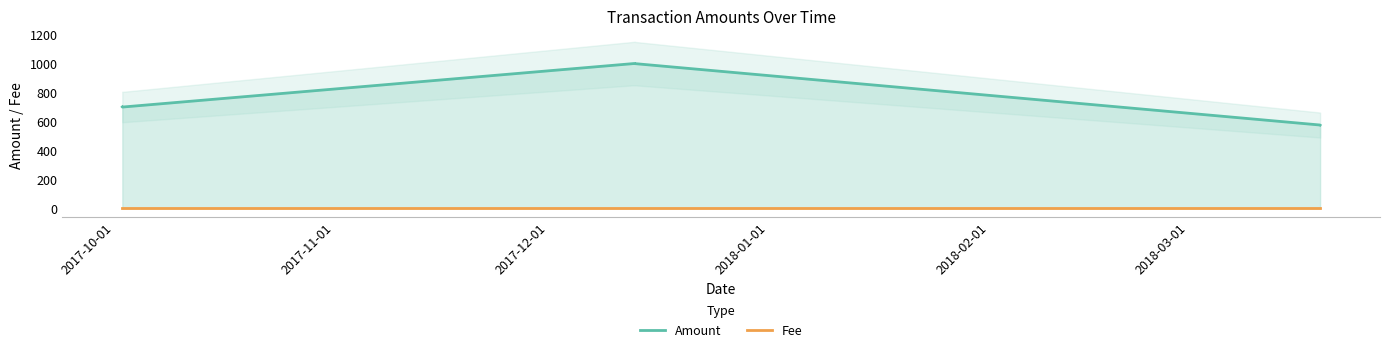

True or false: Fee and Amount intersect in this chart.

False